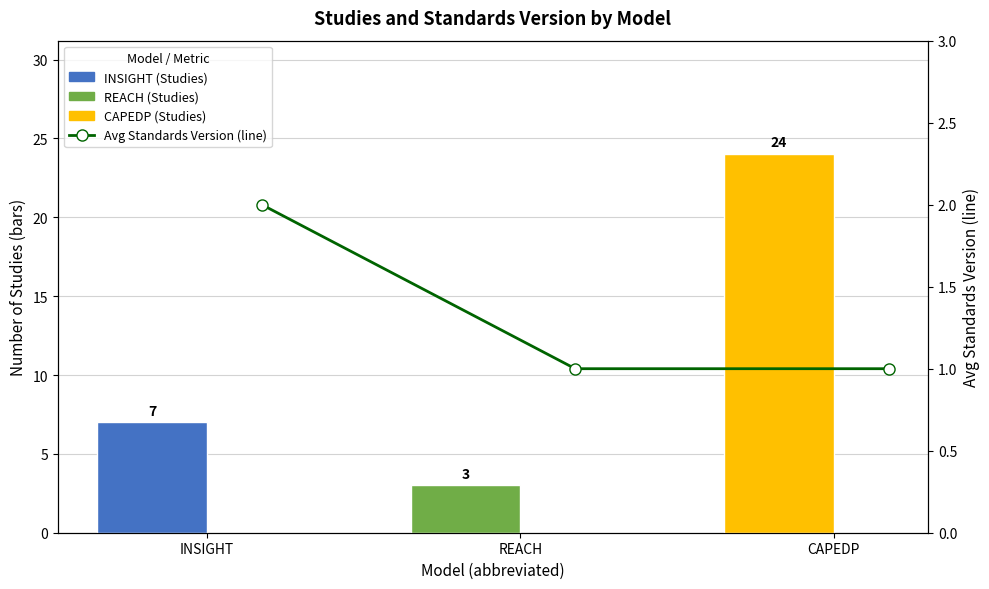

What is the average value of the Avg Standards Version (line) series?

1